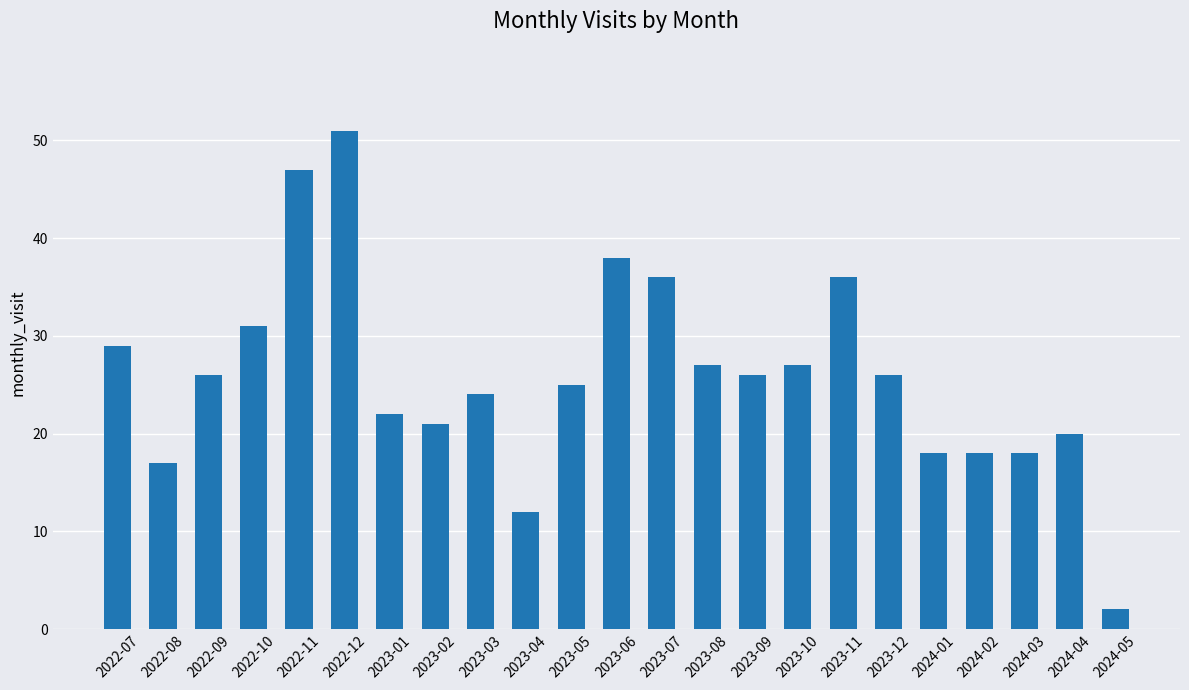

What is the smallest value displayed?

2